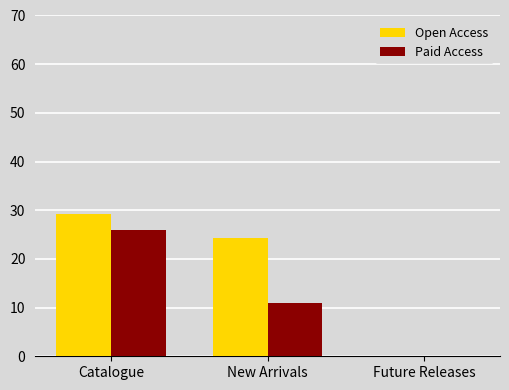

What is the sum of all Paid Access values?

37.0